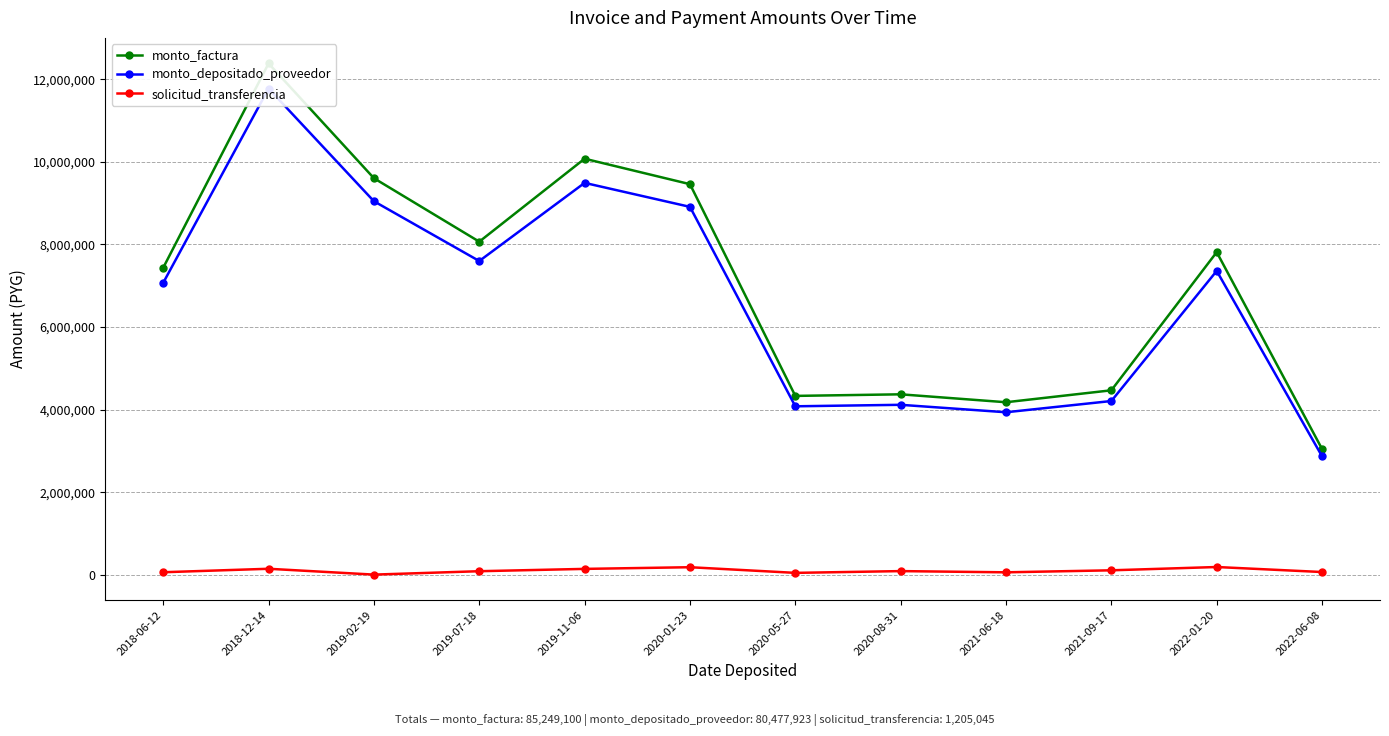

What is the average value of the monto_depositado_proveedor series?

6706494